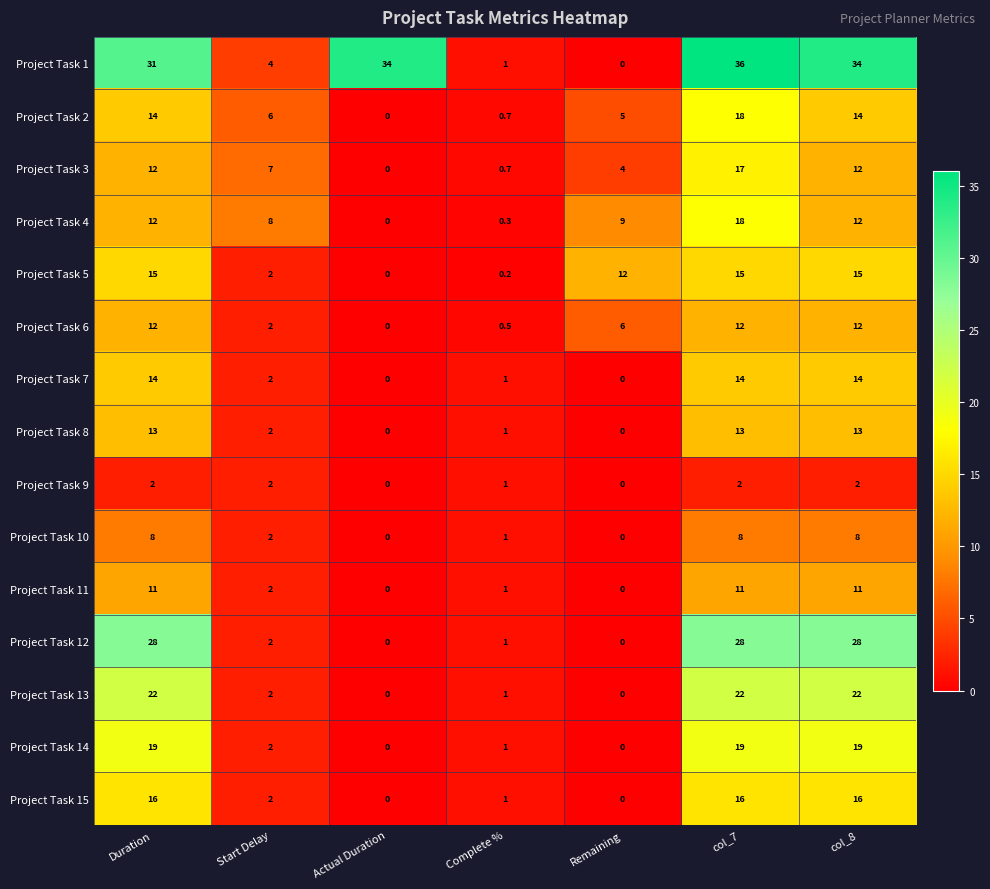

What is the sum of all Project Task 4 values?

59.3